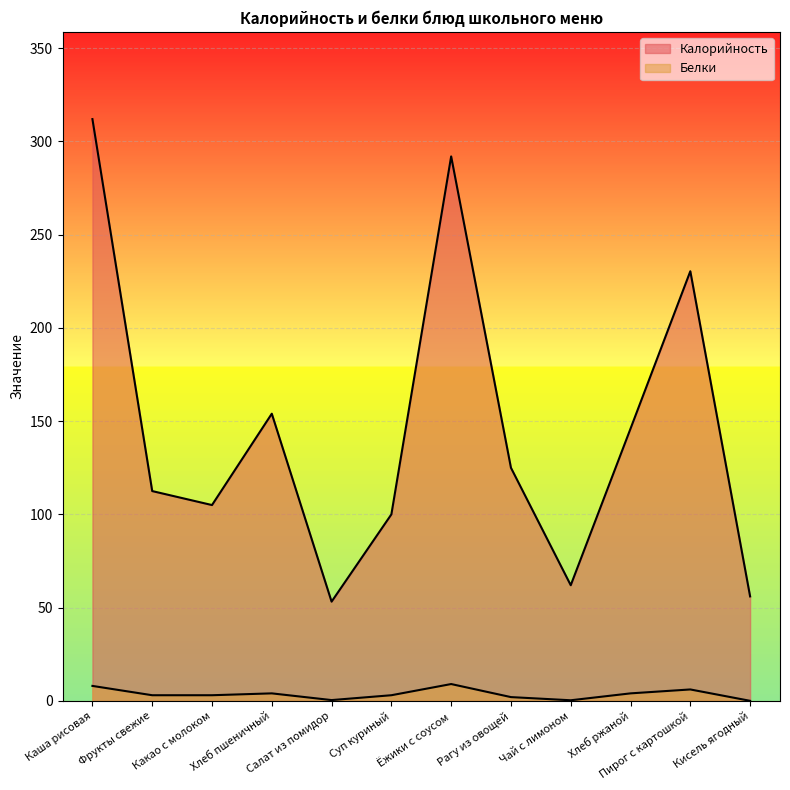

Which category has the lowest value in the Калорийность series?

Салат из помидор